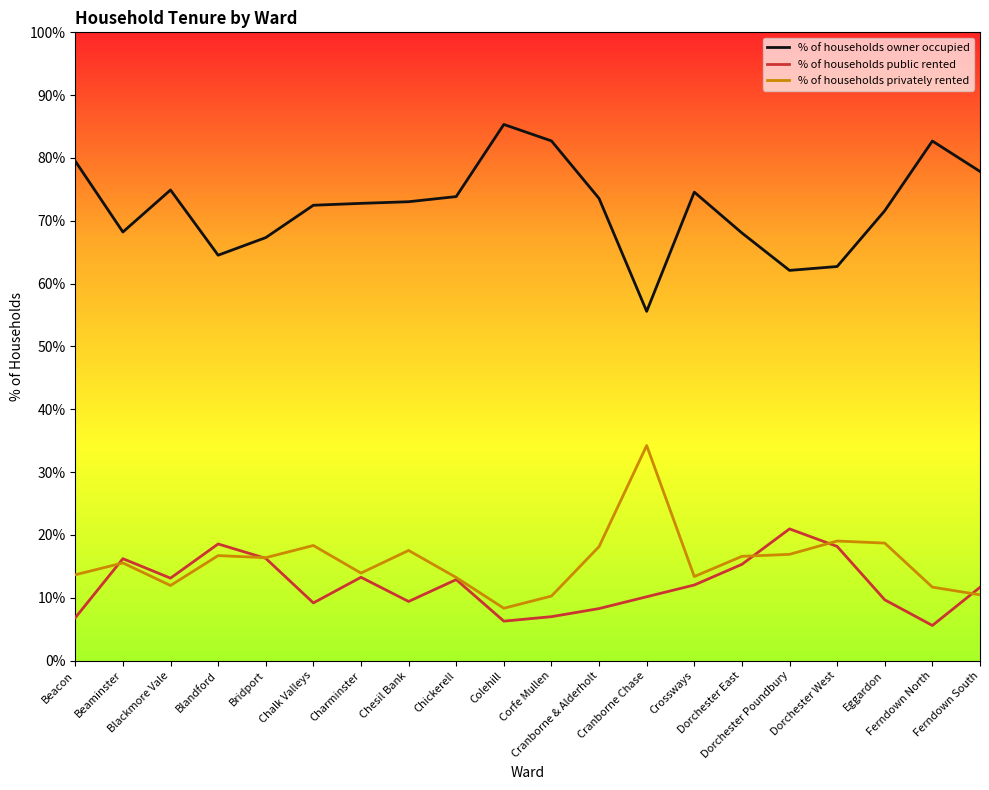

At which label does % of households privately rented reach its minimum?

Colehill